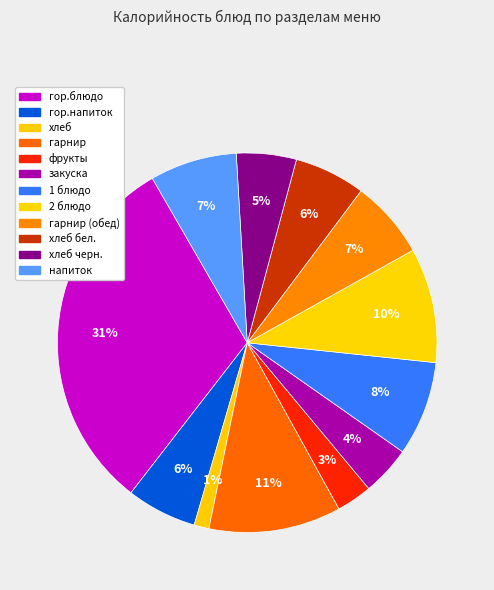

Is there any slice that represents more than half of the pie?

No